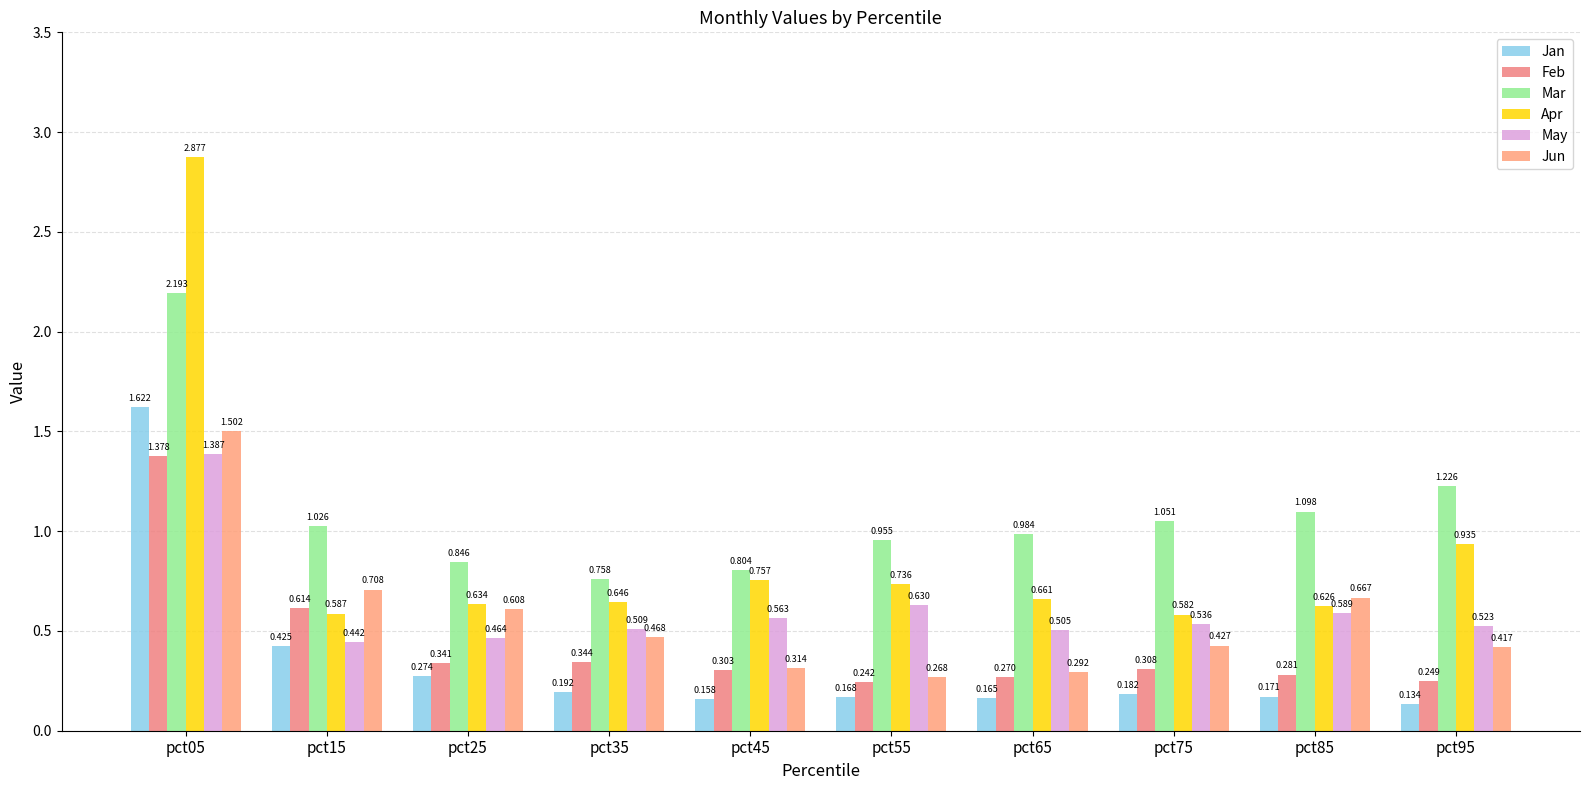

The Jun series shows 0.4 at pct95. True or false?

True